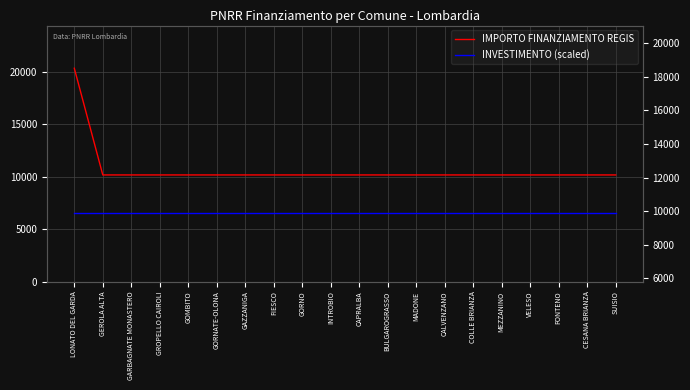

True or false: INVESTIMENTO (scaled) and IMPORTO FINANZIAMENTO REGIS intersect in this chart.

False